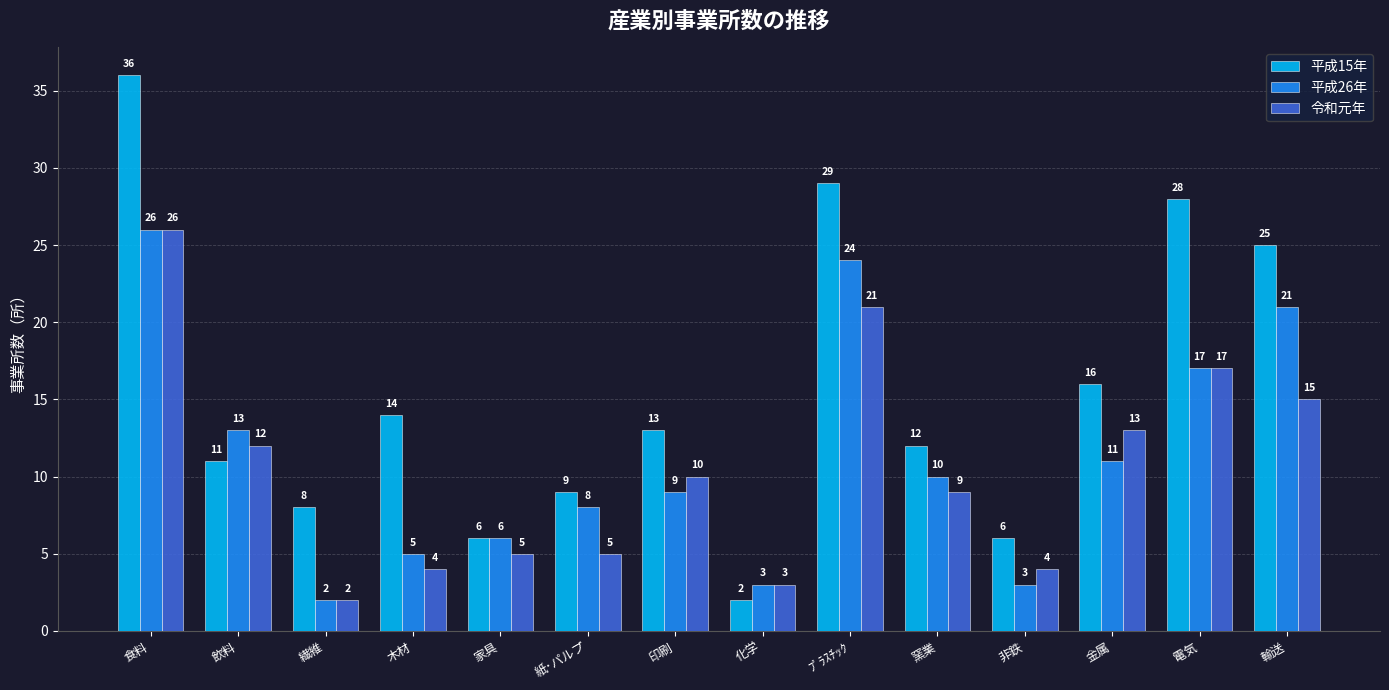

Which series has the largest range (max minus min)?

平成15年